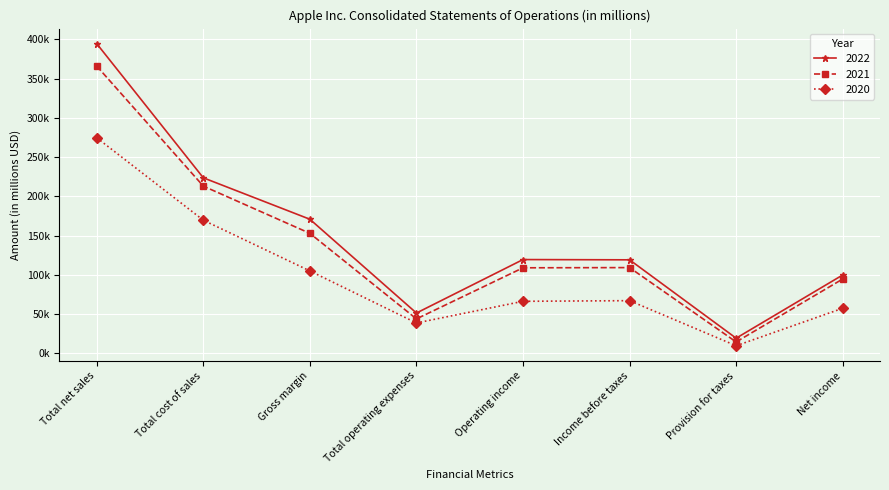

What are all the series names shown in the legend?

2022, 2021, 2020